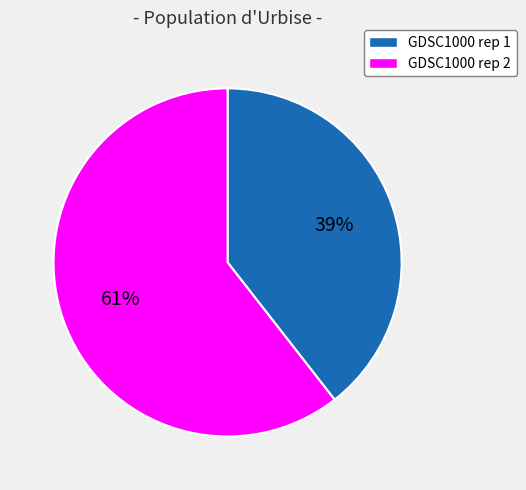

Which category accounts for the majority?

GDSC1000 rep 2